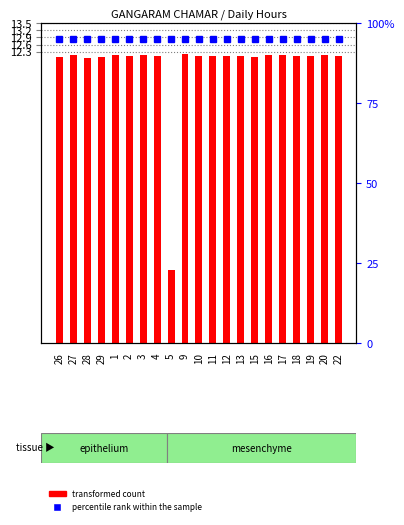

What position from the right is 2?

16